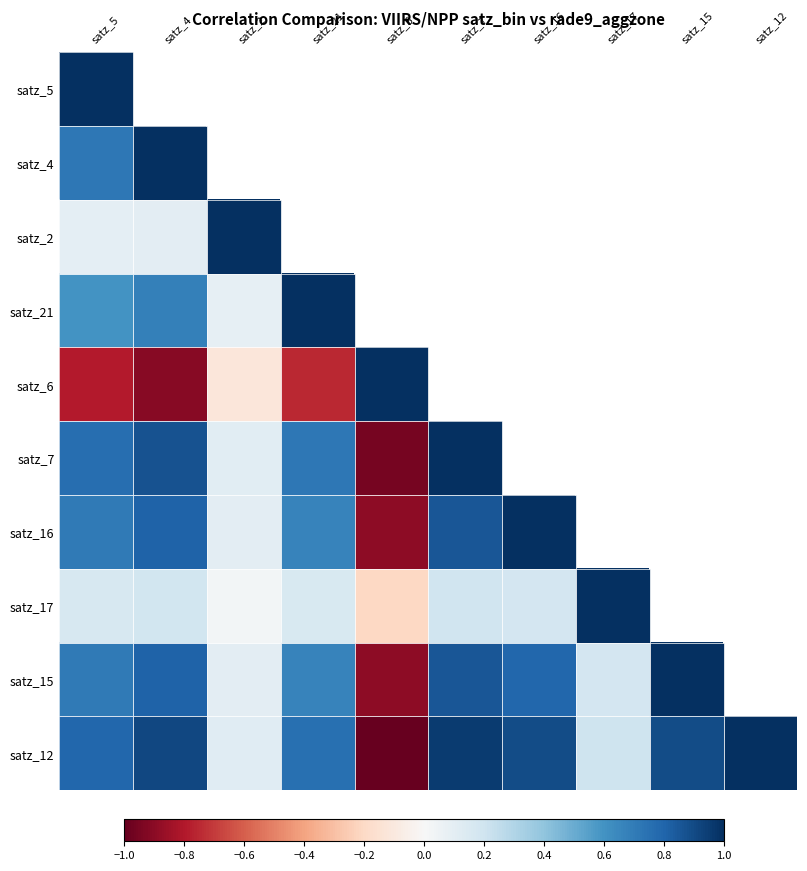

Which series has the largest total across all categories?

satz_12